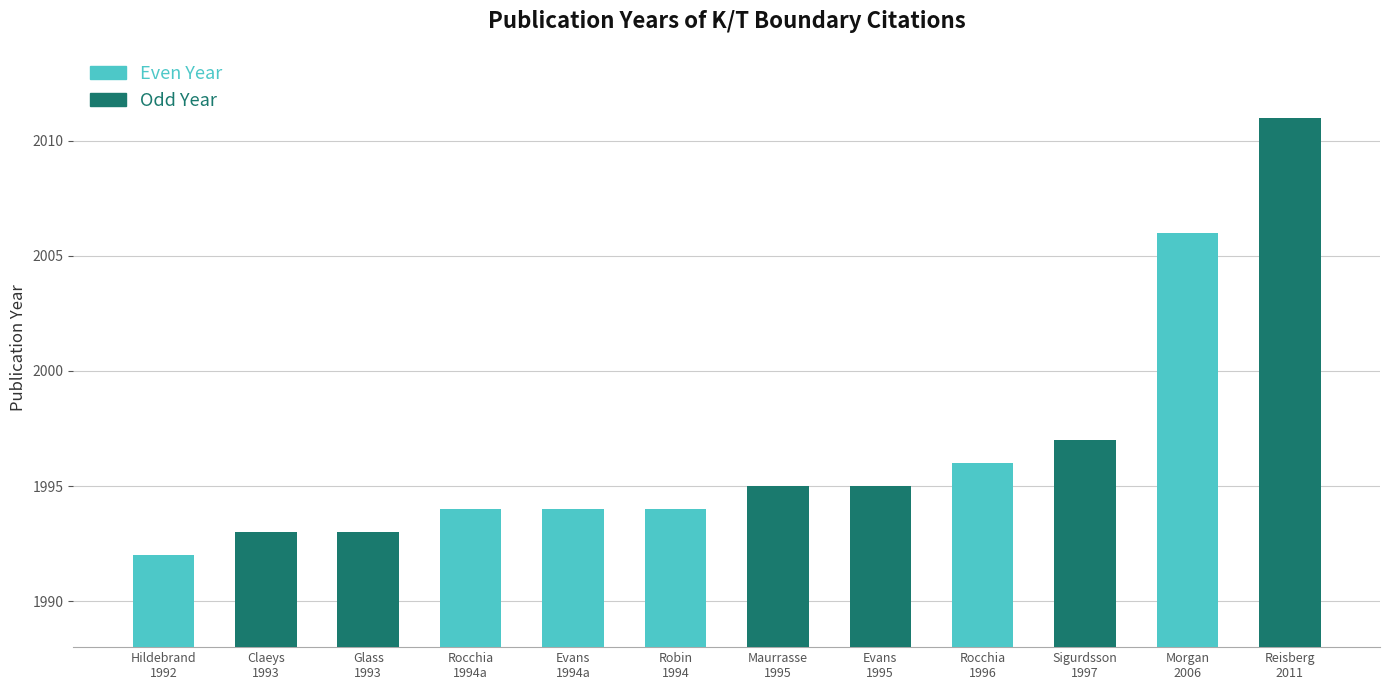

The chart shows a value of 2011 at Reisberg, L.; Blamart, D. et al.. True or false?

True